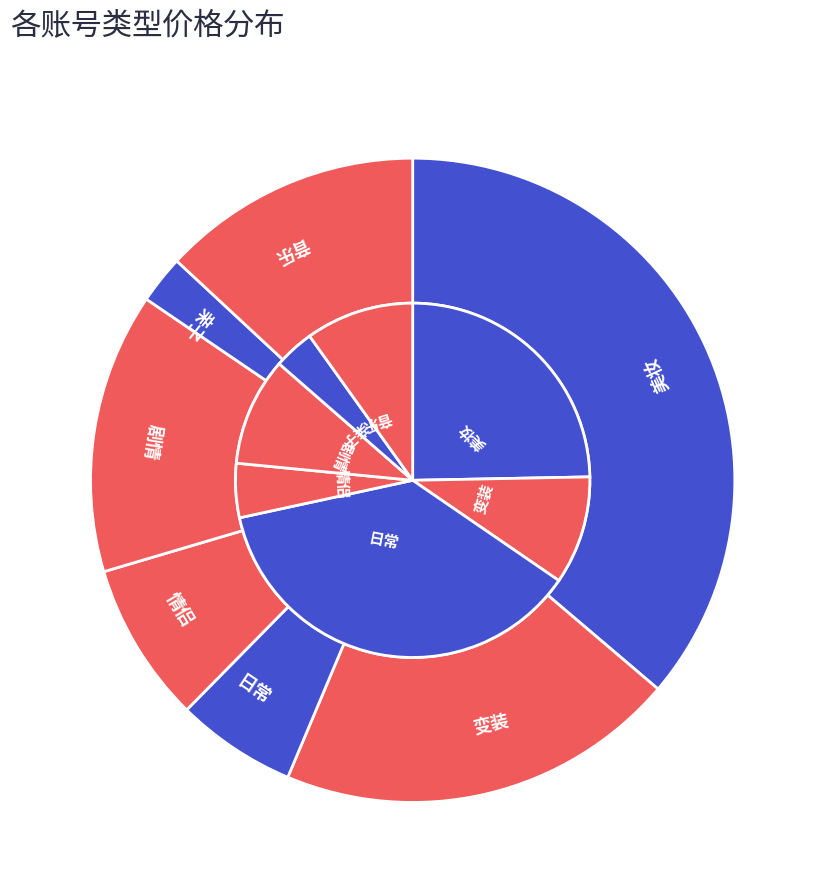

Which slice is the largest?

美妆